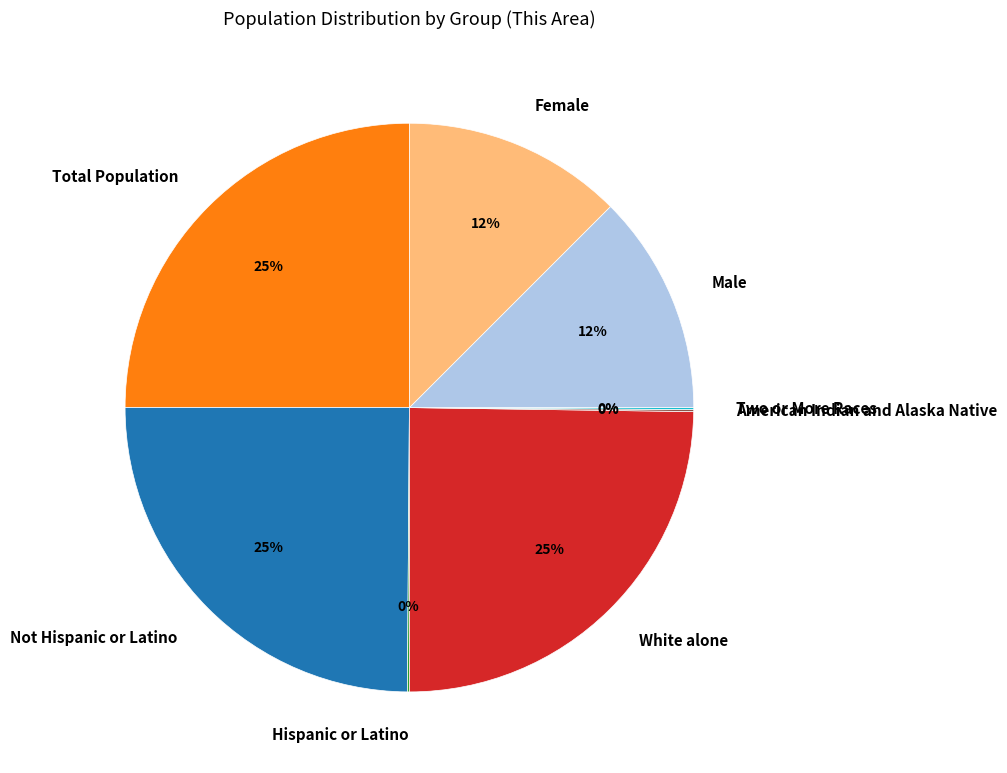

To the nearest percent, what is the difference between the largest and smallest slice percentages?

25%